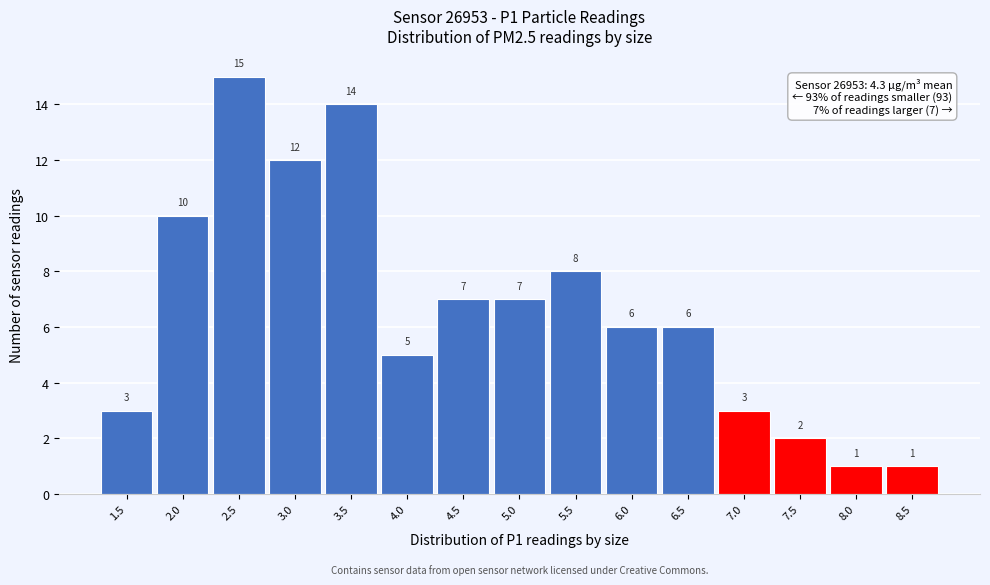

Reading left to right, list all the values displayed in this chart.

1.5=3	2.0=10	2.5=15	3.0=12	3.5=14	4.0=5	4.5=7	5.0=7	5.5=8	6.0=6	6.5=6	7.0=3	7.5=2	8.0=1	8.5=1